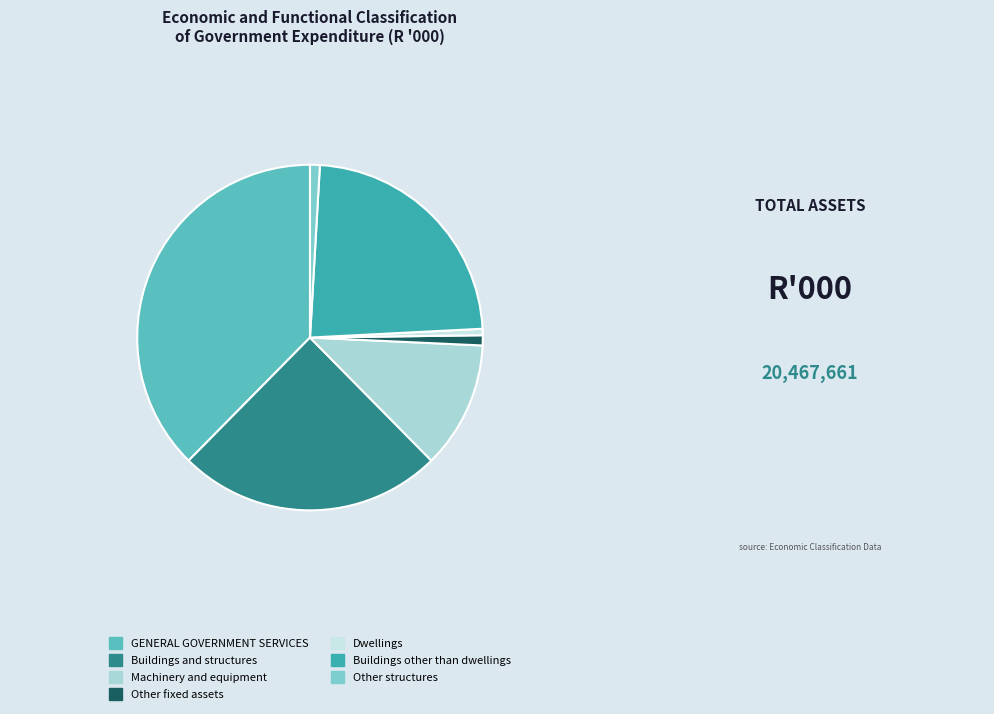

How many segments does this pie chart have?

7